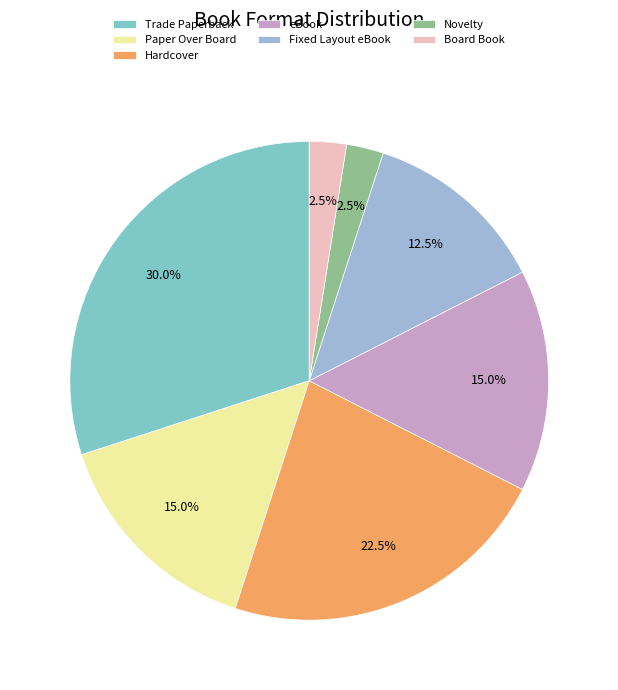

To the nearest percent, what percentage of the pie is Trade Paperback?

30%